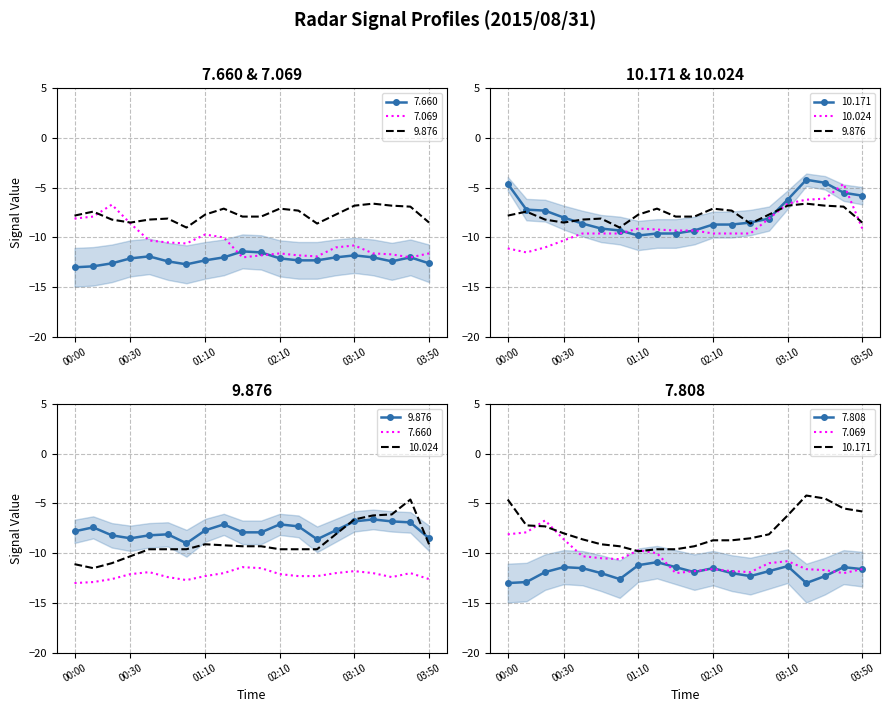

Count the number of categories in the chart.

20